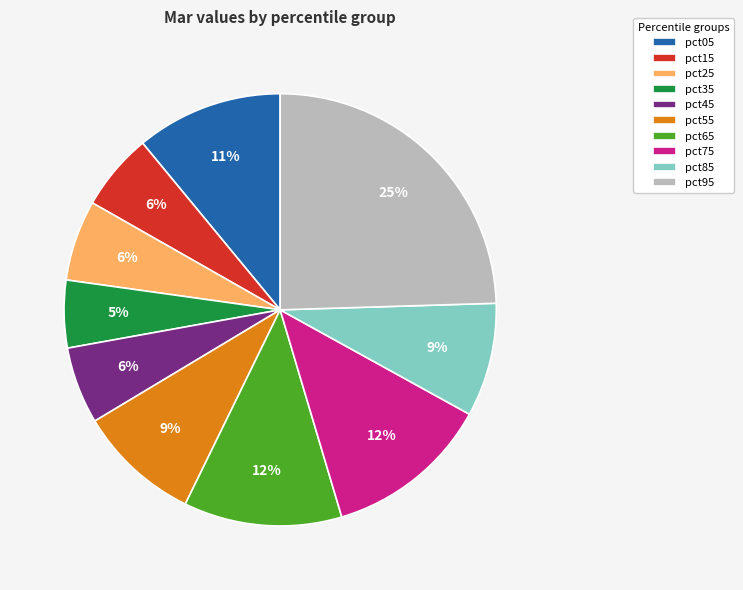

To the nearest percent, what is the difference between the pct55 and pct35 slice percentages?

4%